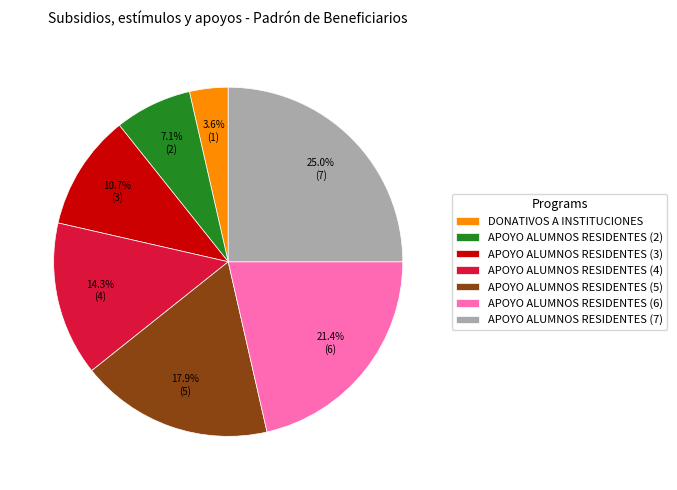

The DONATIVOS A INSTITUCIONES slice represents 15% of the pie. True or false?

False